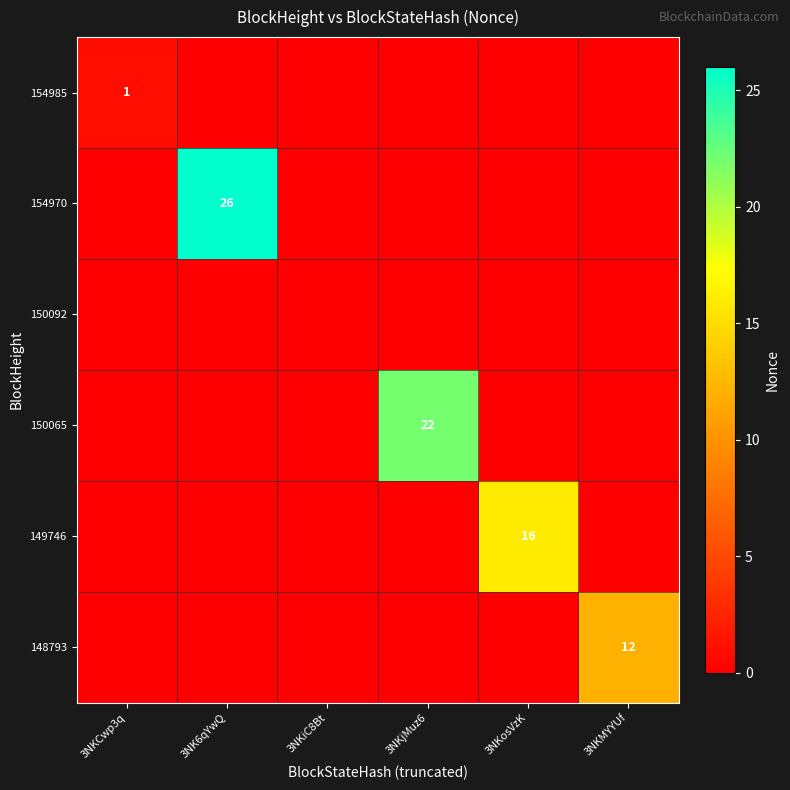

What is the difference between the 150065 values at 3NKiC8Bt and 3NKjMuz6?

22